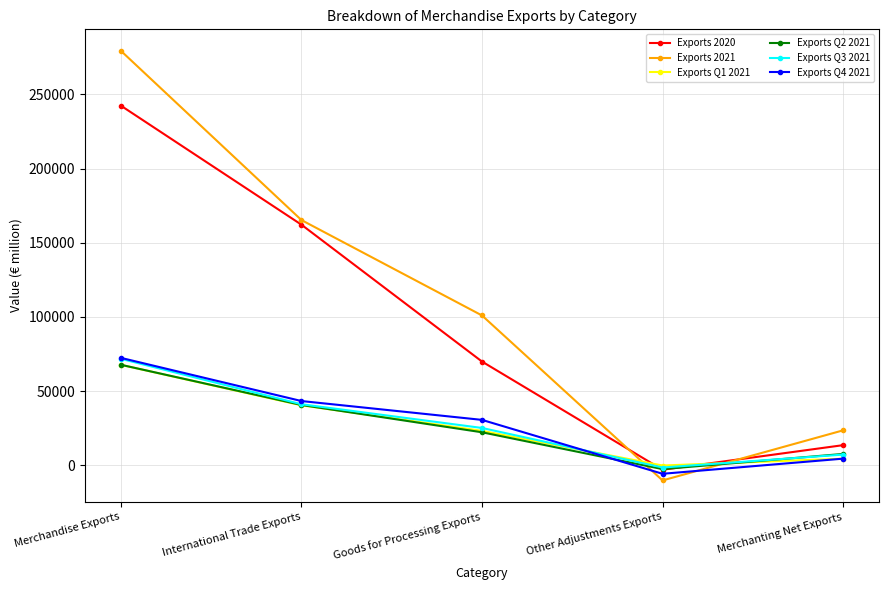

What are all the series names shown in the legend?

Exports 2020, Exports 2021, Exports Q1 2021, Exports Q2 2021, Exports Q3 2021, Exports Q4 2021